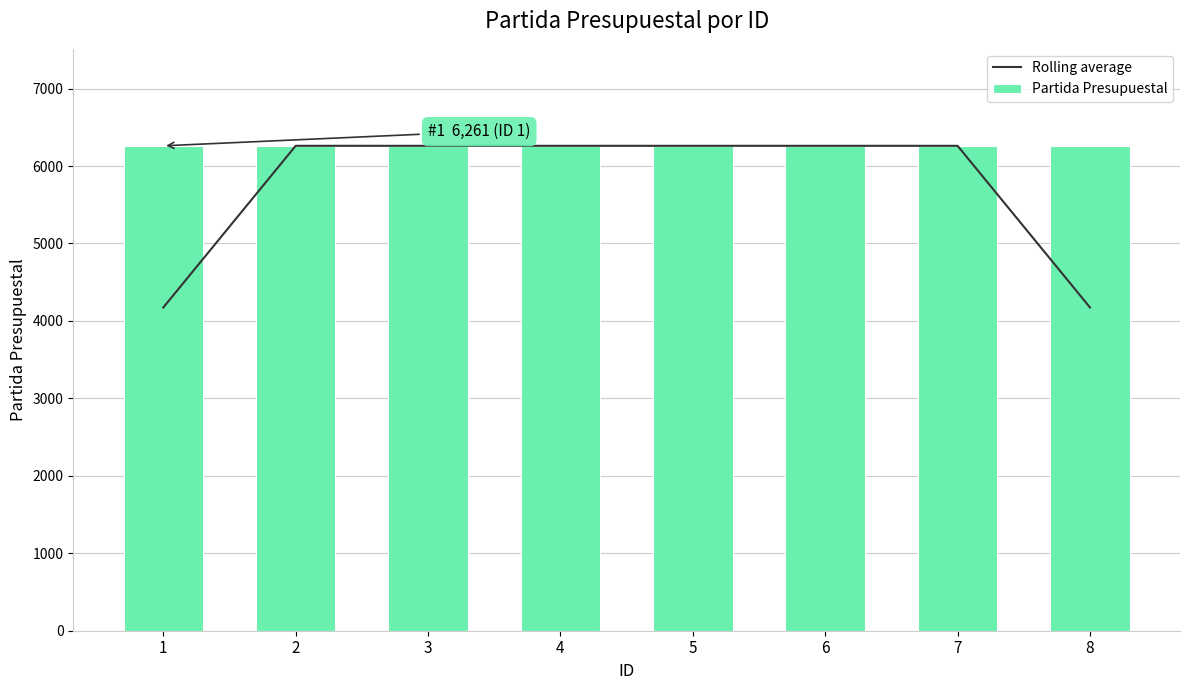

What is the minimum value shown in the chart?

4174